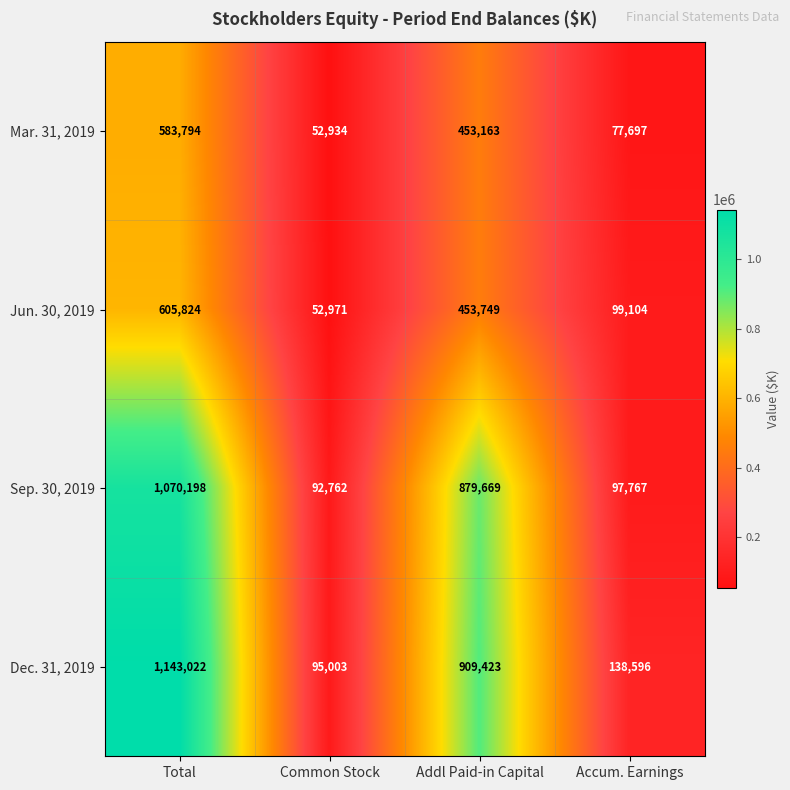

What is the sum of all Mar. 31, 2019 values?

1167588